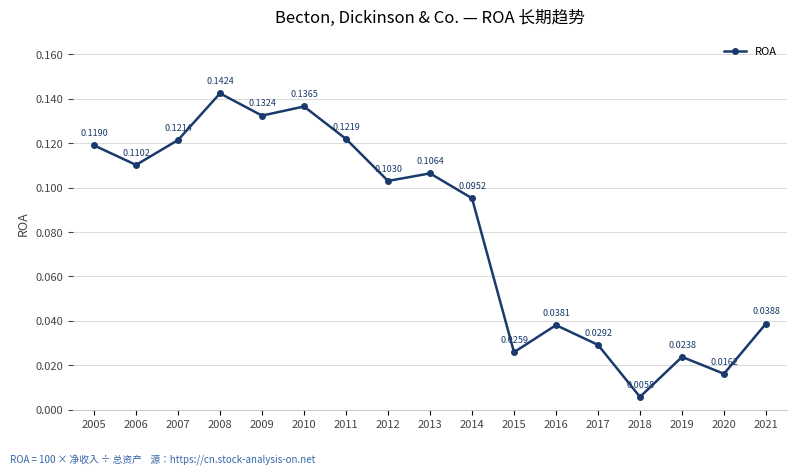

Rank the categories by value from highest to lowest.

2008, 2010, 2009, 2011, 2007, 2005, 2006, 2013, 2012, 2014, 2021, 2016, 2017, 2015, 2019, 2020, 2018